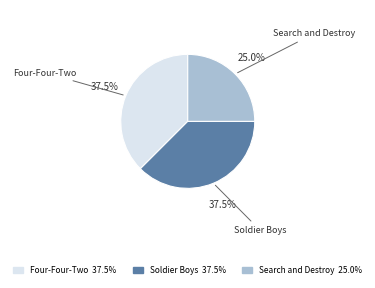

Which slice is the smallest?

Search and Destroy